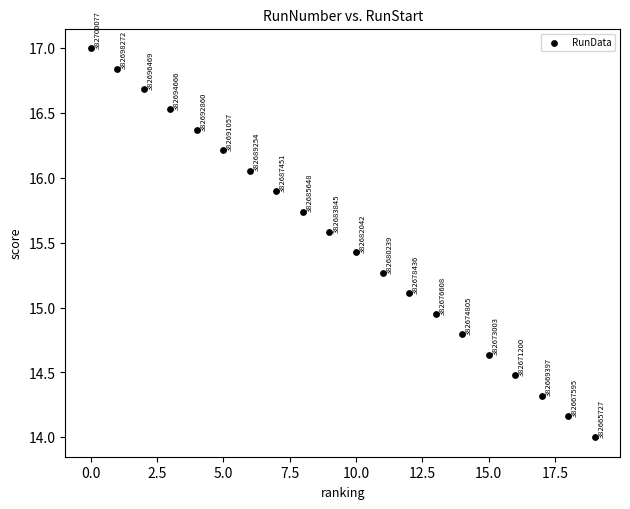

What is the range of Y values (max minus min)?

3.0